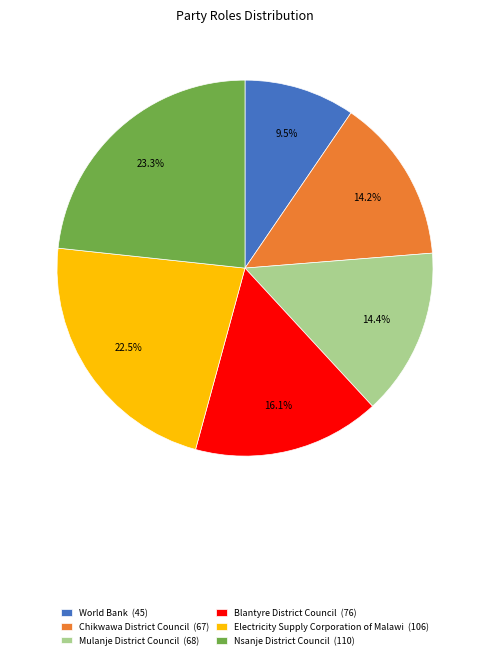

Is it true that World Bank is 4% of the pie?

False